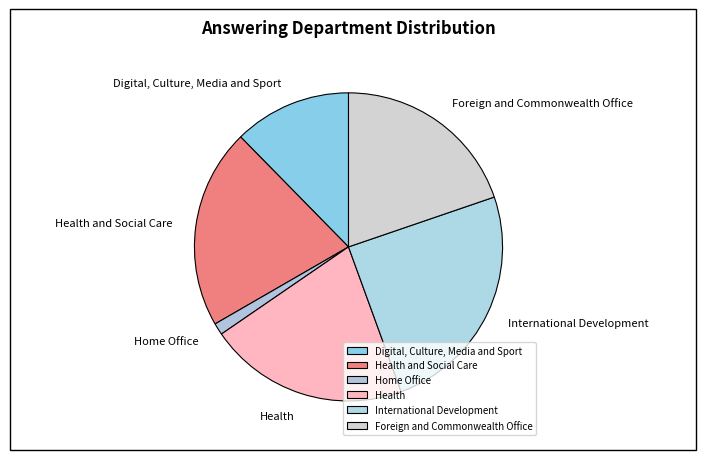

What is the ratio of the value at International Development to the value at Home Office?

20.0